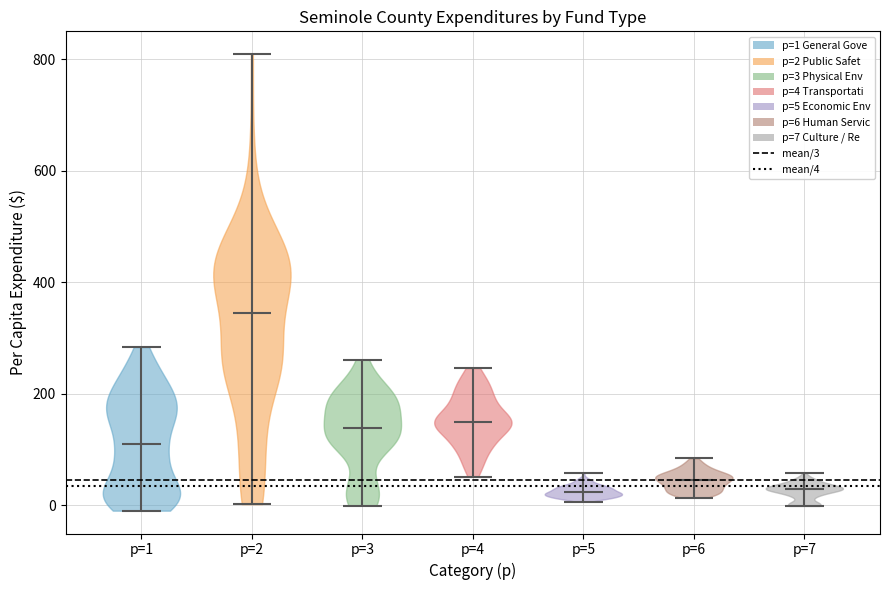

What is the lowest point the violin for p=7 reaches on the y-axis? The values are not printed on the chart, so give them approximately, as read against the axis.

0